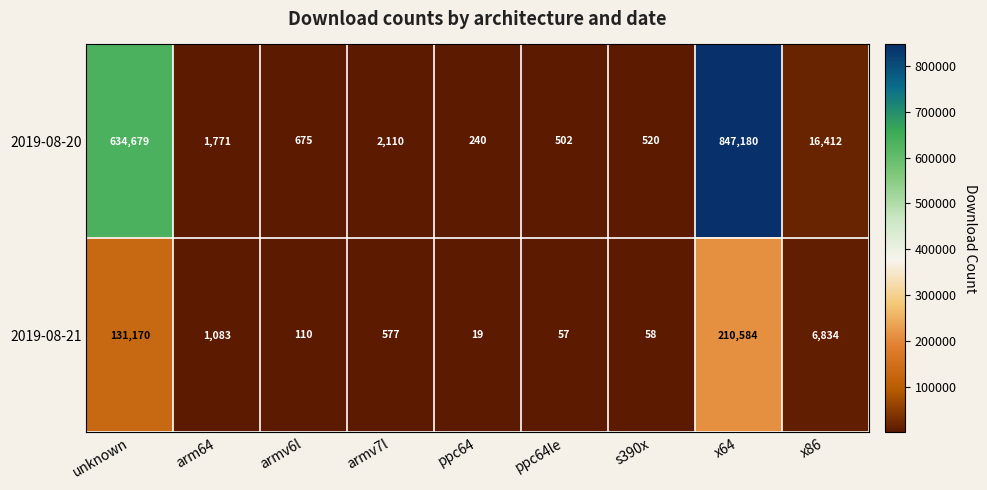

At which label does 2019-08-21 first exceed 577?

unknown